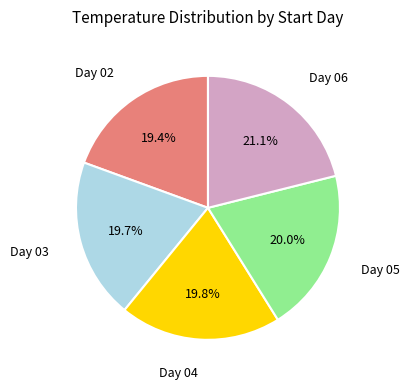

Does any single category account for the majority?

No